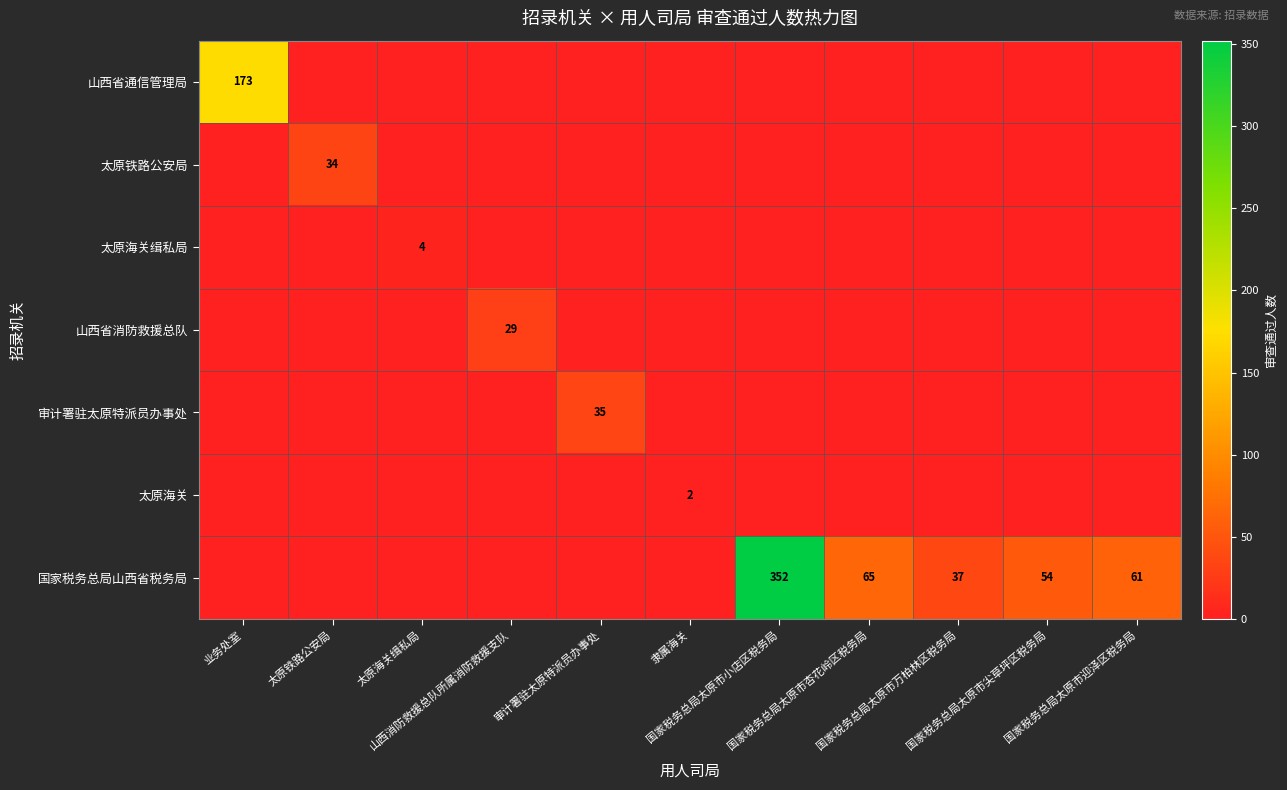

What is the difference between the maximum and minimum values in the 山西省通信管理局 series?

173